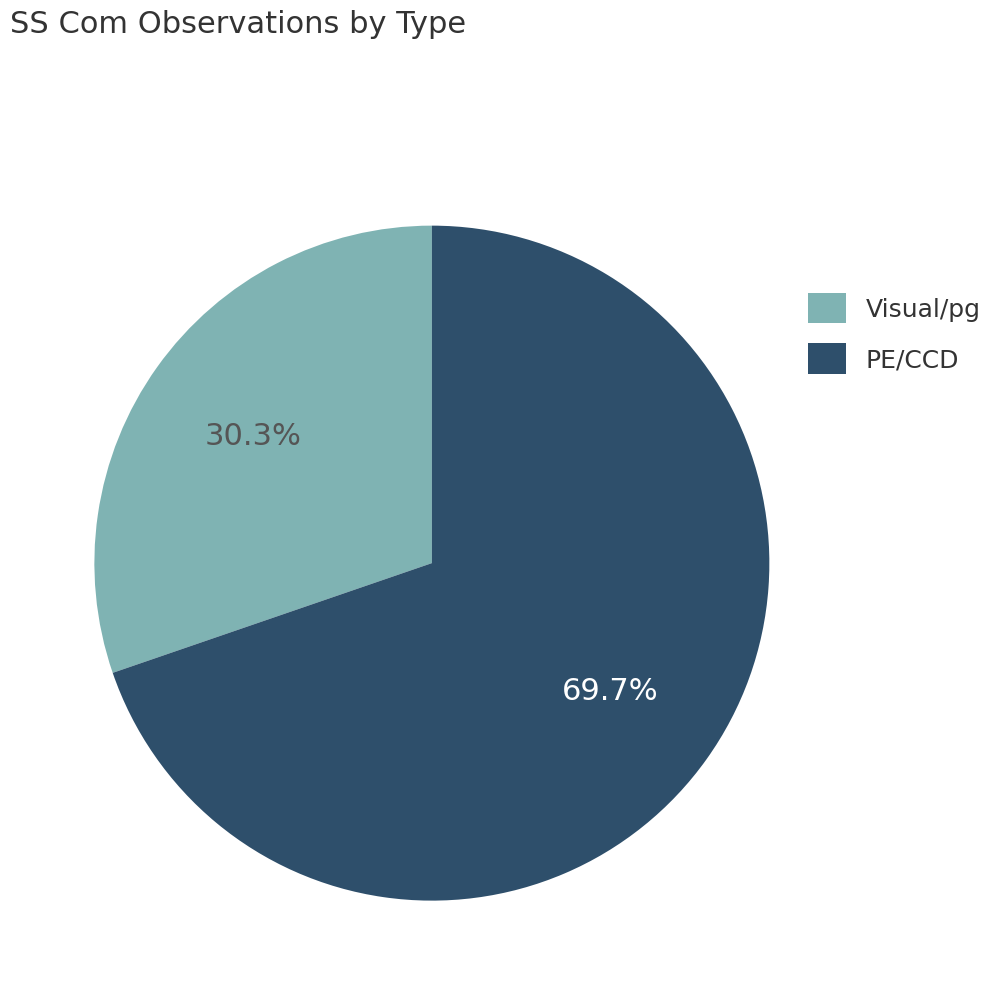

Which has a higher value, Visual/pg or PE/CCD?

PE/CCD